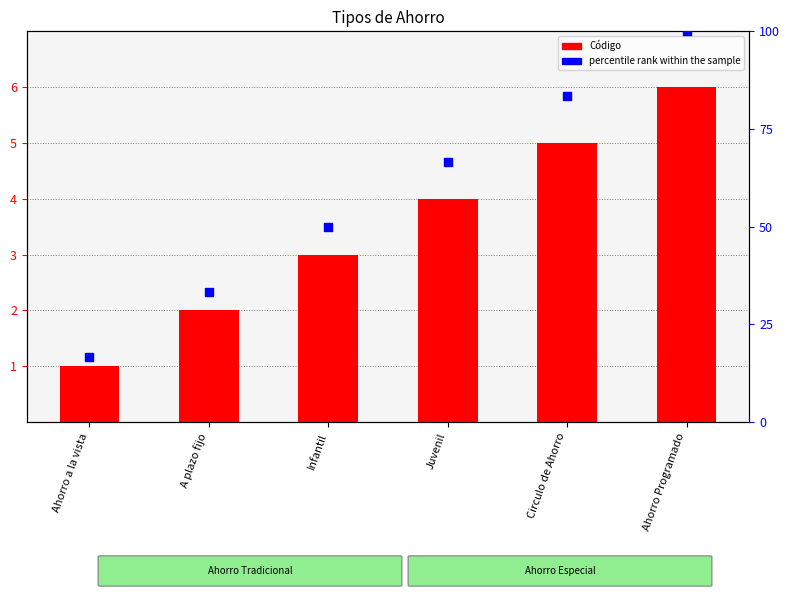

Which series has the widest spread of Y values?

percentile rank within the sample